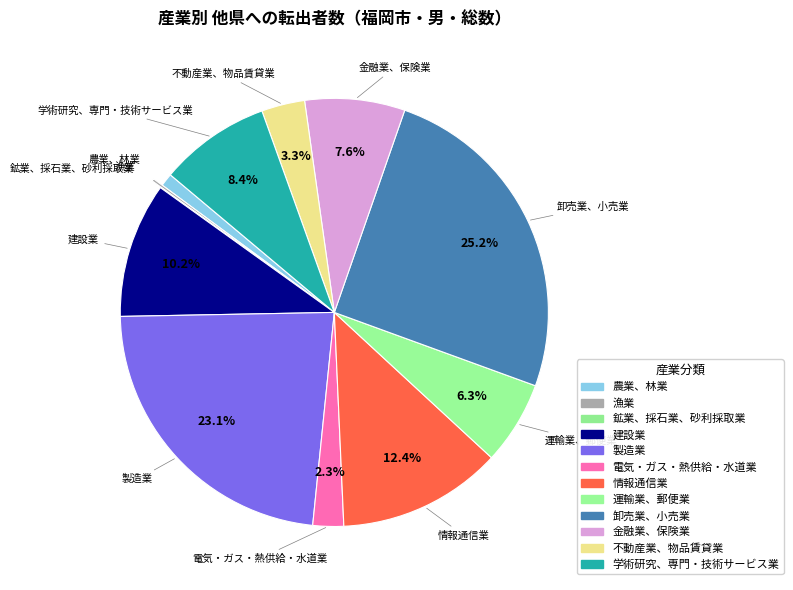

How much of the chart is everything except 漁業?

99.8%